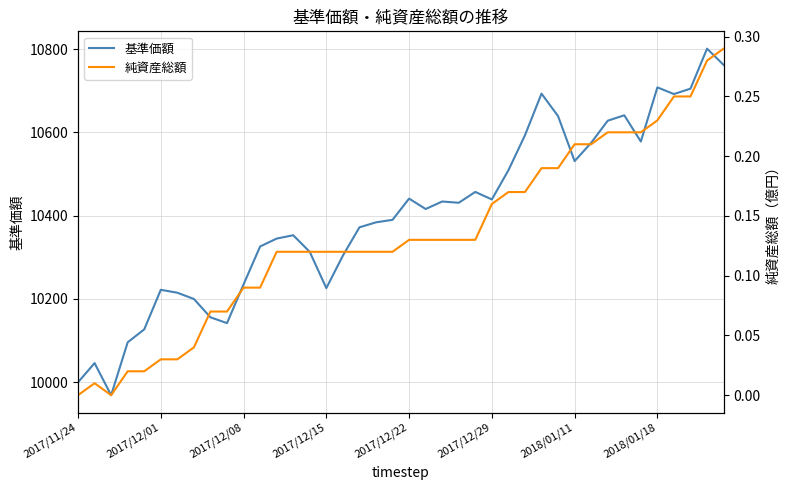

What is the maximum value shown in the chart?

10801.0